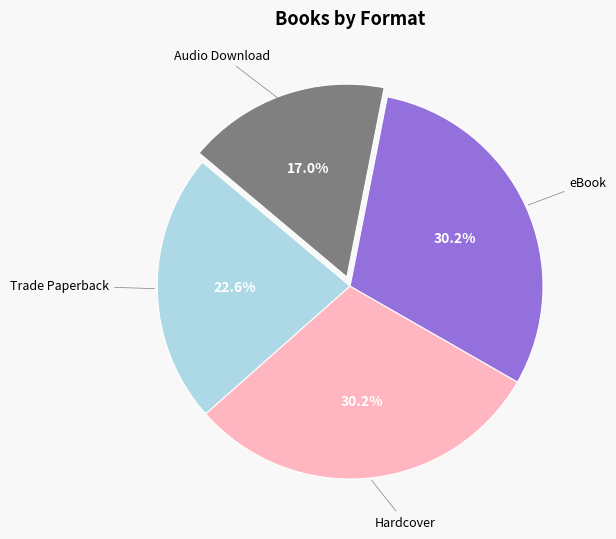

Does any single category account for the majority?

No